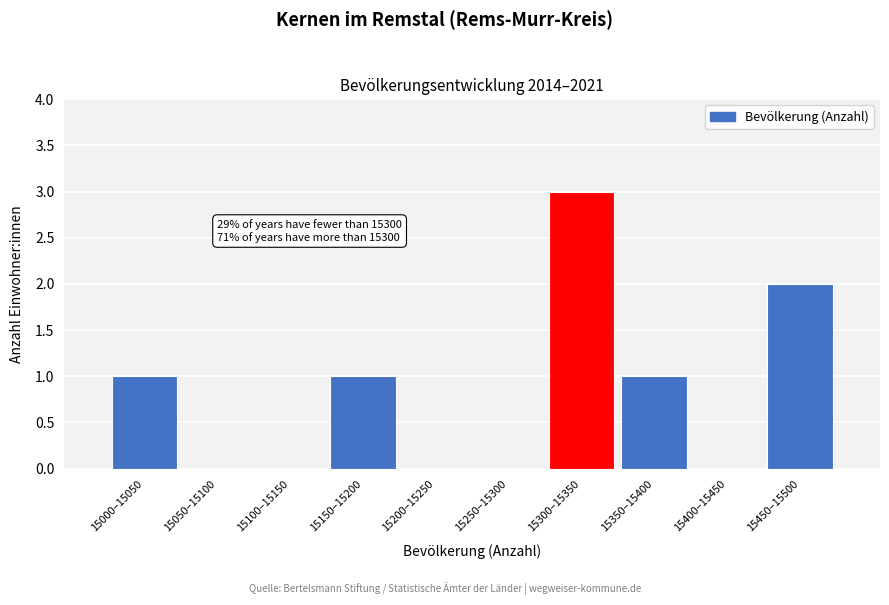

Reading left to right, list all the values displayed in this chart.

15000–15050=1	15050–15100=0	15100–15150=0	15150–15200=1	15200–15250=0	15250–15300=0	15300–15350=3	15350–15400=1	15400–15450=0	15450–15500=2